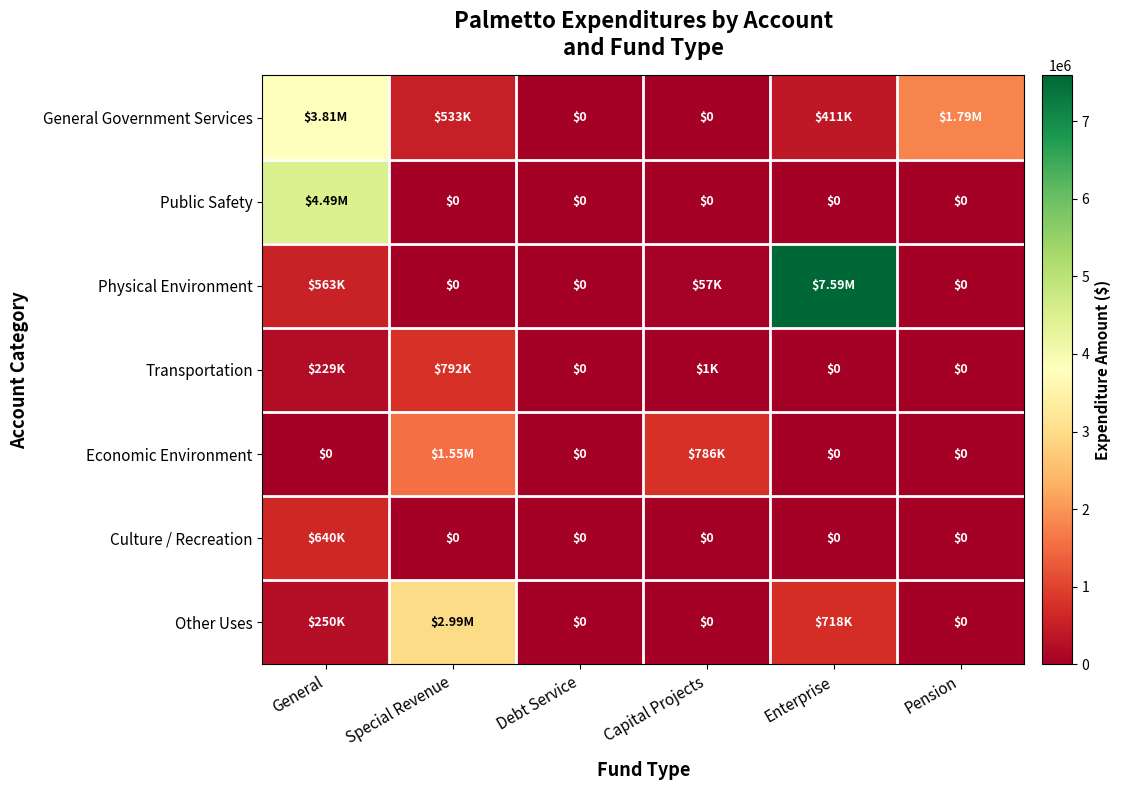

What is the spread (max minus min) of values at Pension?

1792603